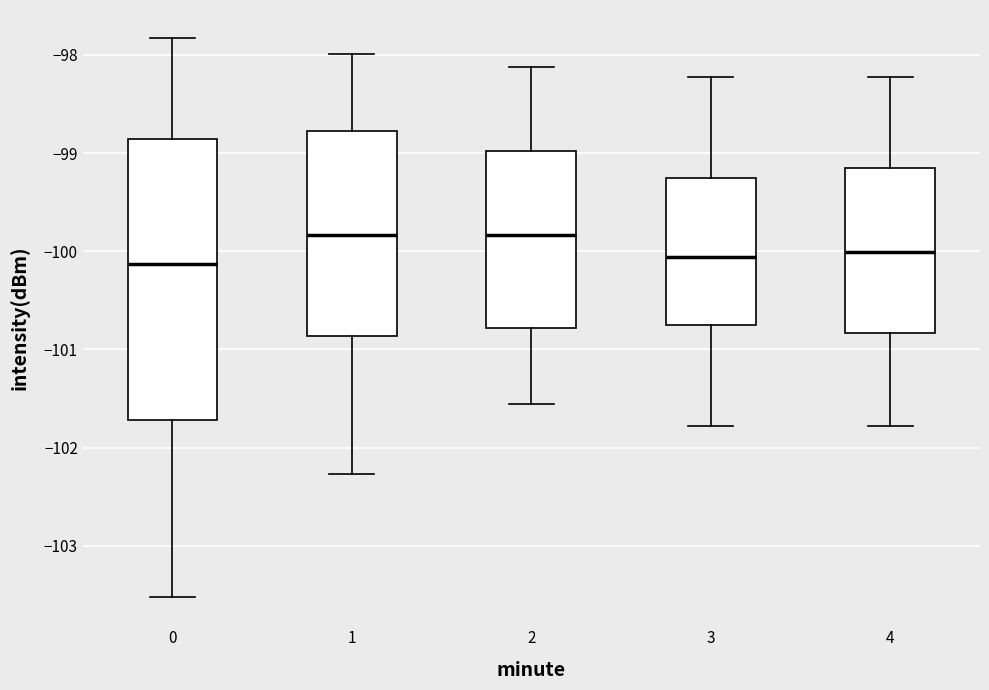

Reading left to right, read every box against the y-axis: the position of its median line, the range the box covers, and the ends of its whiskers. The values are not printed on the chart, so give them approximately, as read against the axis.

0: median -100.1, box -101.7 to -98.9, whiskers -103.5 to -97.8
1: median -99.8, box -100.9 to -98.8, whiskers -102.3 to -98.0
2: median -99.8, box -100.8 to -99.0, whiskers -101.6 to -98.1
3: median -100.1, box -100.8 to -99.3, whiskers -101.8 to -98.2
4: median -100.0, box -100.8 to -99.1, whiskers -101.8 to -98.2